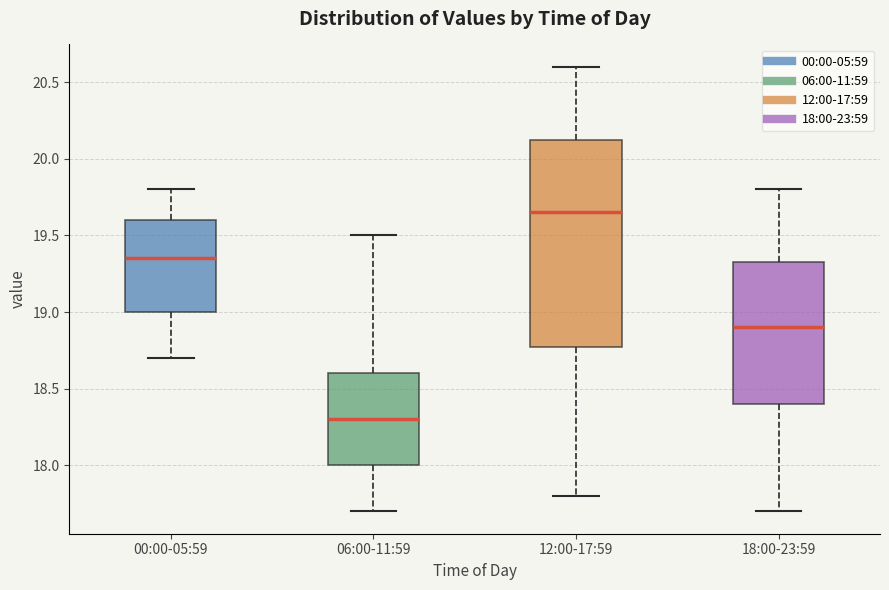

Reading left to right, transcribe this box plot: for each box, give where its median line is, the range the box spans, and where its two whiskers end, as read against the y-axis. The values are not printed on the chart, so give them approximately, as read against the axis.

00:00-05:59: median 19.35, box 19.00 to 19.60, whiskers 18.70 to 19.80
06:00-11:59: median 18.30, box 18.00 to 18.60, whiskers 17.70 to 19.50
12:00-17:59: median 19.65, box 18.80 to 20.15, whiskers 17.80 to 20.60
18:00-23:59: median 18.90, box 18.40 to 19.35, whiskers 17.70 to 19.80